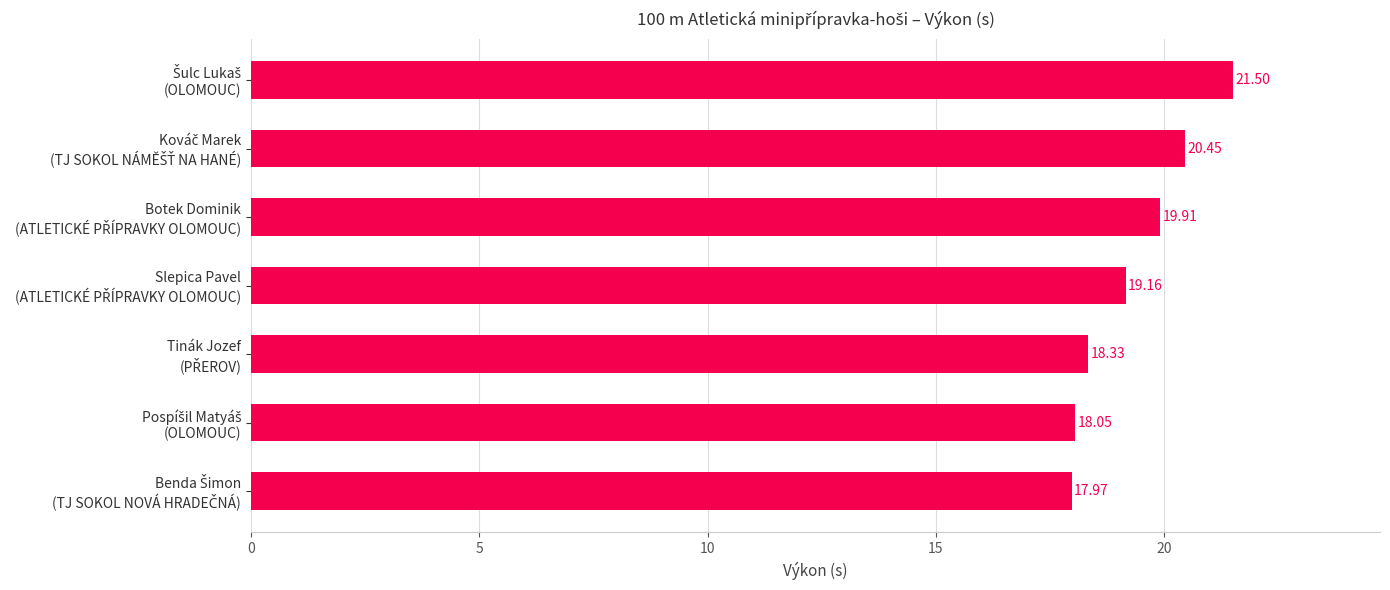

Does the chart contain stacked bars?

No